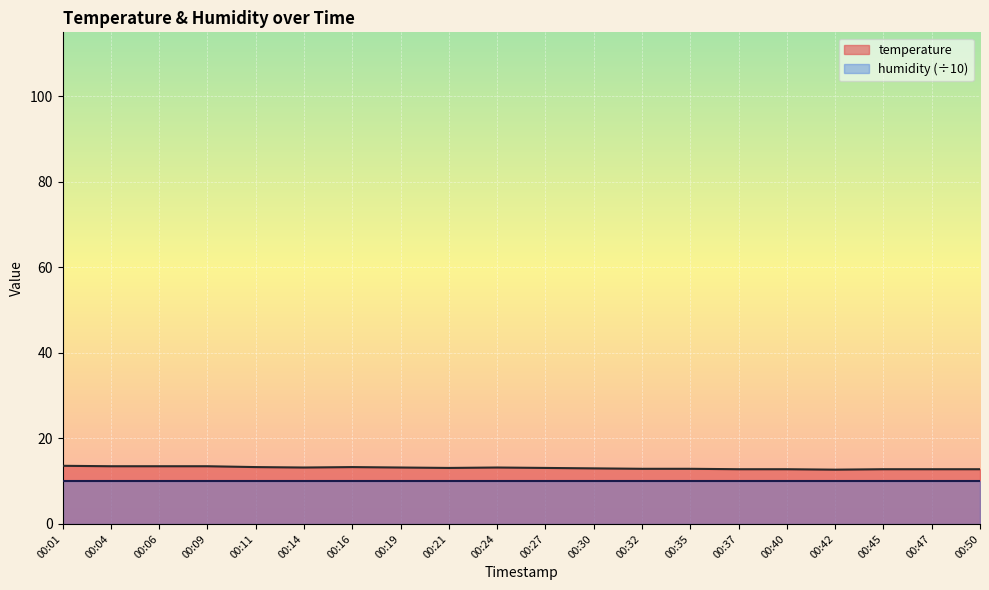

What is the value of the 5th point from the left?

13.3